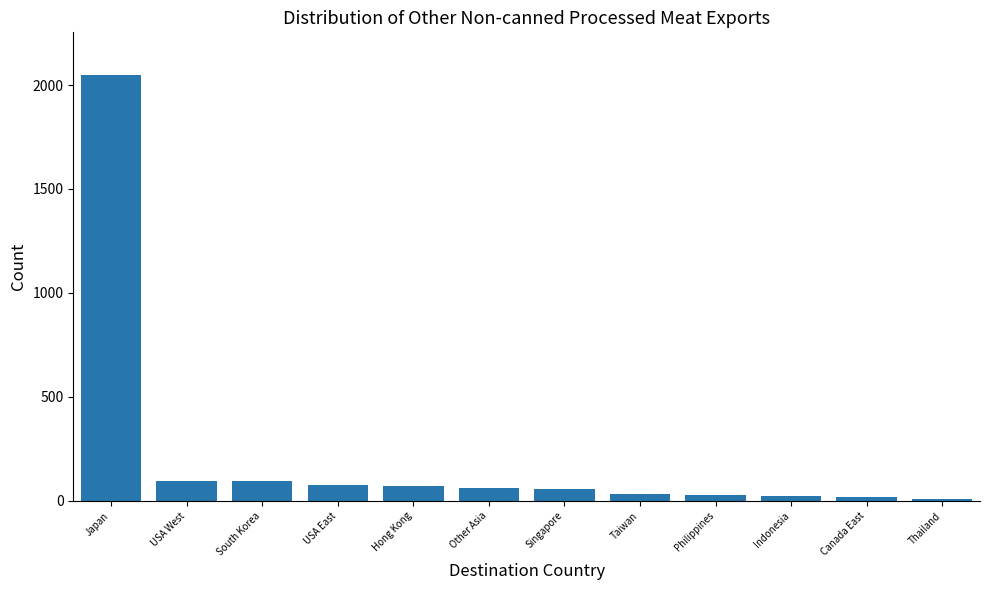

Approximately how many times larger is the value at Singapore compared to Hong Kong?

0.8